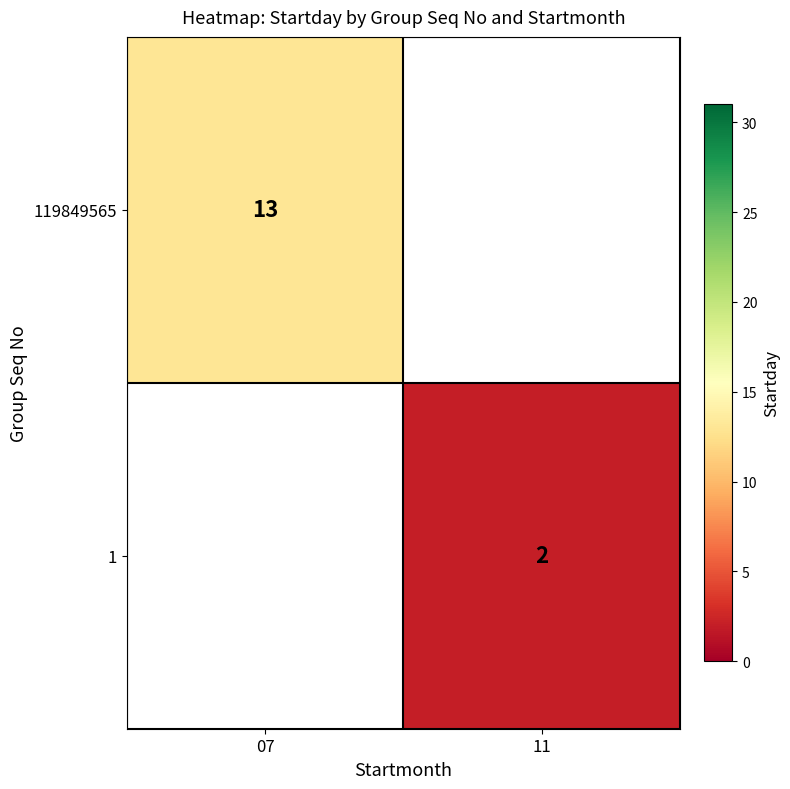

Is it true that 1 equals 2 at 11?

True